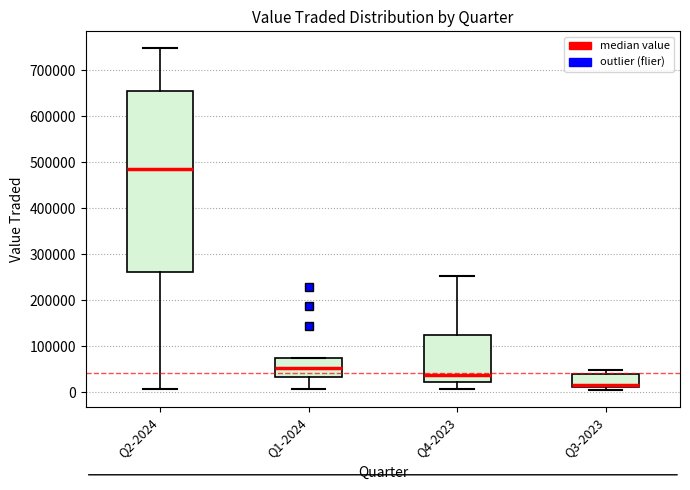

Reading left to right, read every box against the y-axis: the position of its median line, the range the box covers, and the ends of its whiskers. The values are not printed on the chart, so give them approximately, as read against the axis.

Q2-2024: median 480000, box 260000 to 660000, whiskers 10000 to 750000
Q1-2024: median 50000, box 30000 to 70000, whiskers 10000 to 70000
Q4-2023: median 40000, box 20000 to 120000, whiskers 10000 to 250000
Q3-2023: median 20000, box 10000 to 40000, whiskers 0 to 50000